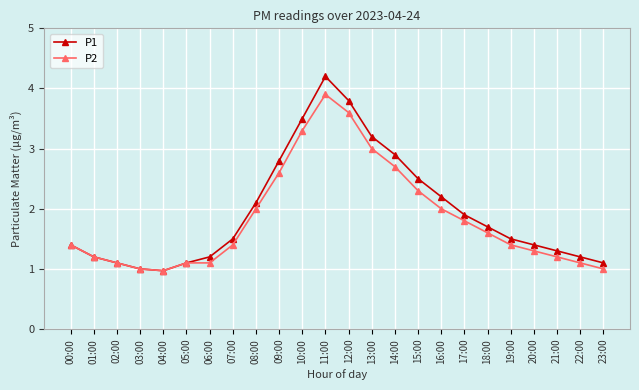

What is the difference between the maximum and minimum values in the P2 series?

2.9